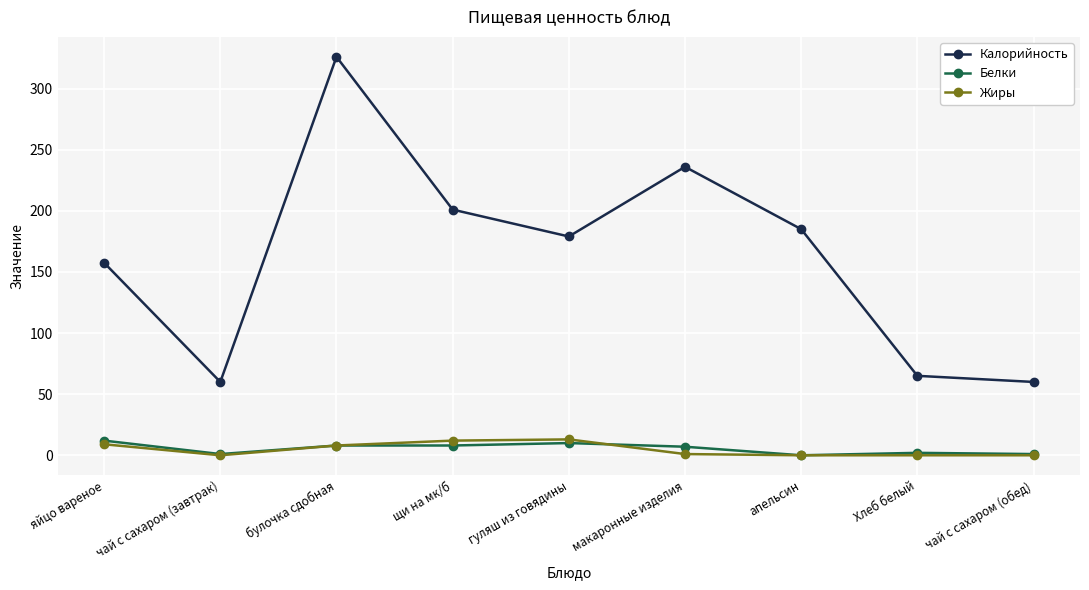

What is the difference between the highest and lowest values at чай с сахаром (завтрак)?

60.0